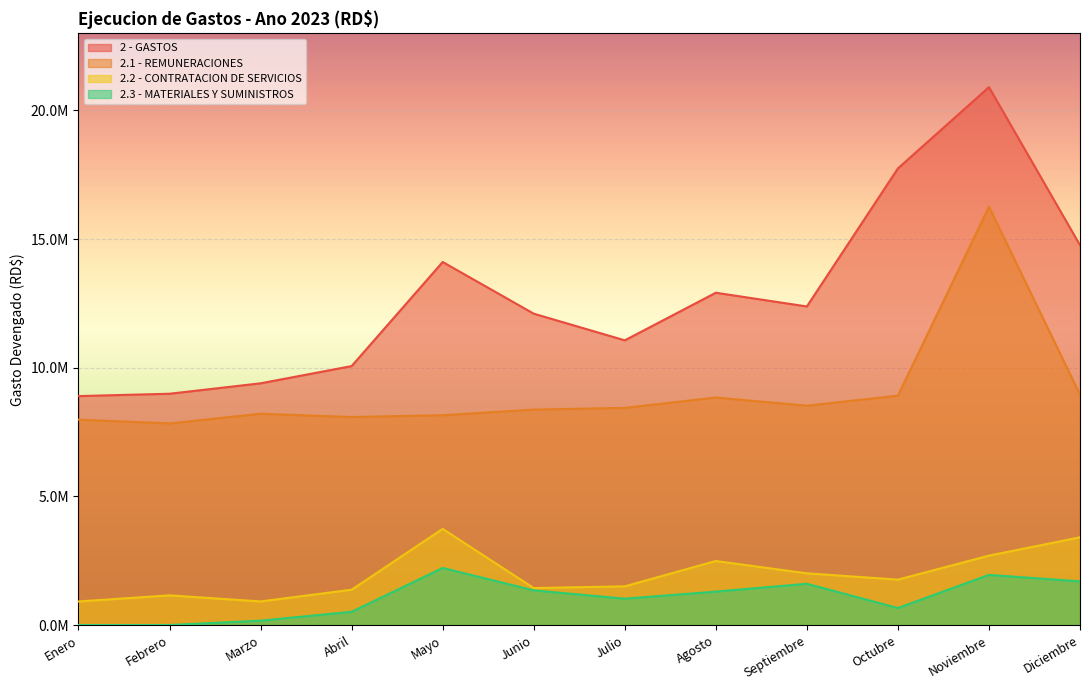

Reading left to right, extract all data points from this chart.

2 - GASTOS: 8897907.2	8989371.4	9394825.0	10064520.6	14110068.9	12101565.0	11065092.7	12915029.7	12381828.9	17747168.7	20907009.8	14764144.1
2.1 - REMUNERACIONES: 7982251.8	7835795.9	8212427.1	8083669.4	8155377.3	8373959.2	8439806.6	8841850.6	8525443.5	8914408.6	16260419.8	8954775.4
2.2 - CONTRATACION DE SERVICIOS: 915655.3	1153575.5	916453.3	1373349.9	3736689.0	1437053.6	1504417.9	2488422.3	2009764.9	1764678.7	2697333.8	3409358.2
2.3 - MATERIALES Y SUMINISTROS: 0.0	0.0	169868.5	513972.0	2218002.6	1346347.4	1024674.7	1298282.8	1603864.5	660583.4	1949256.2	1696285.6